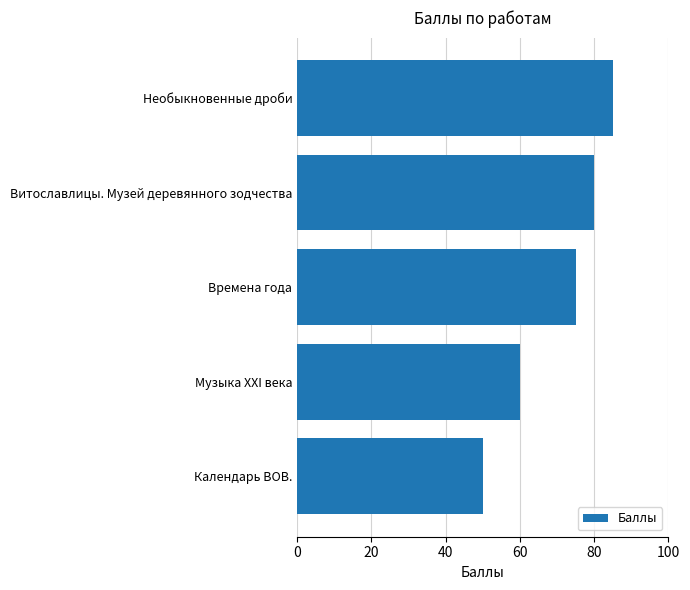

True or false: the data shows 17 at Календарь ВОВ..

False